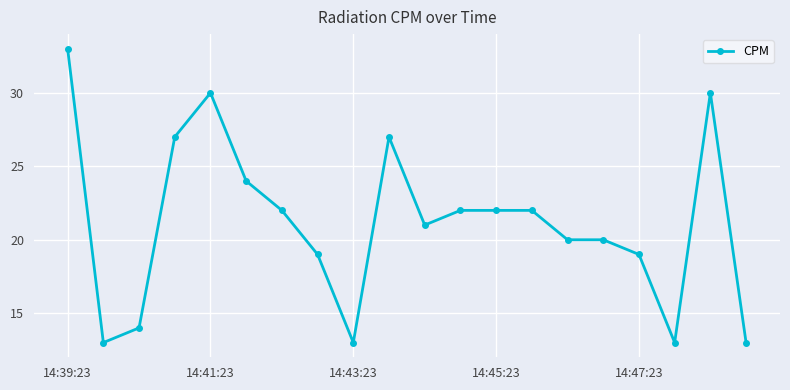

Reading left to right, transcribe all the data shown in this chart.

33	13	14	27	30	24	22	19	13	27	21	22	22	22	20	20	19	13	30	13